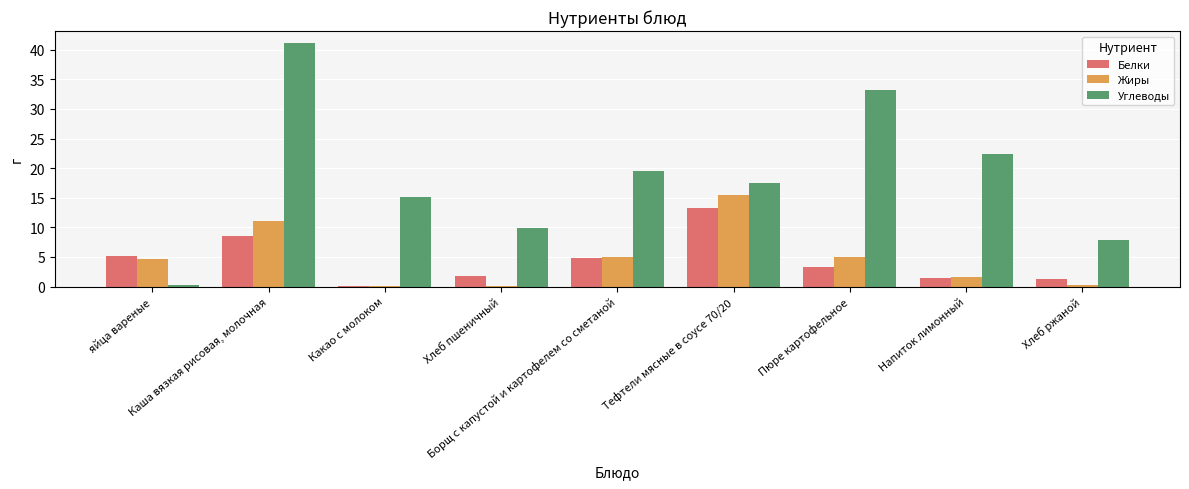

At which category is the sum across all series the highest?

Каша вязкая рисовая, молочная